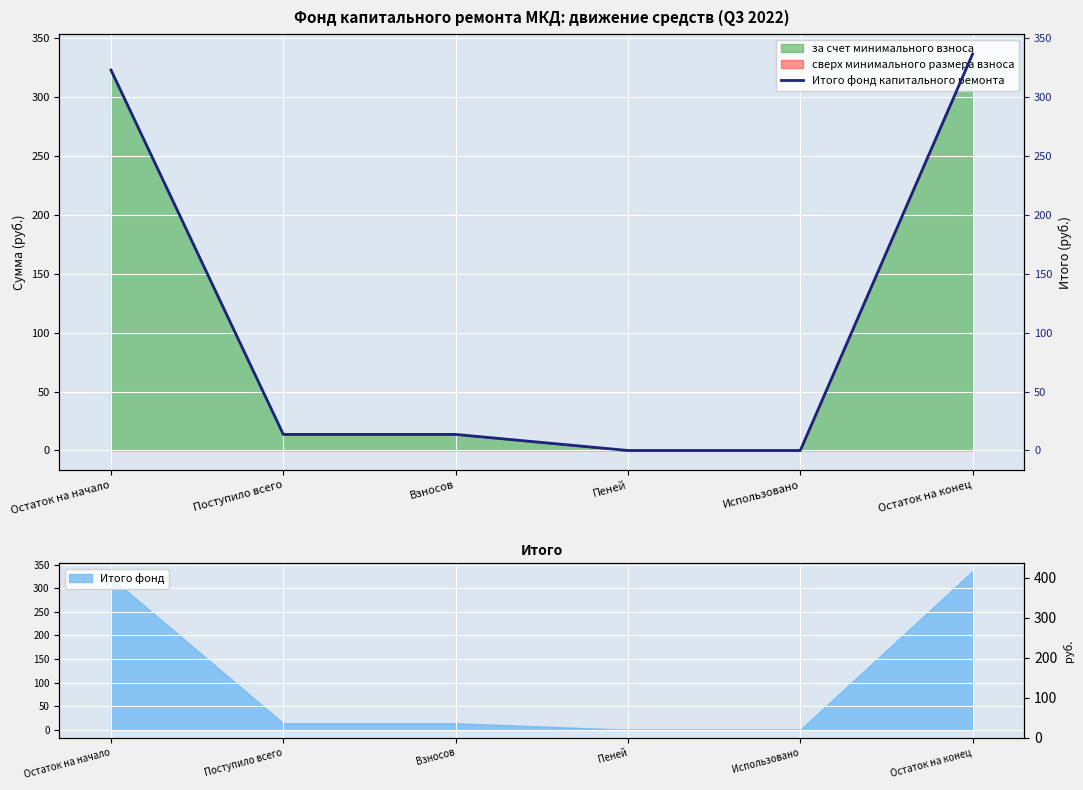

The chart shows a value of 0.0 at Пеней. True or false?

True